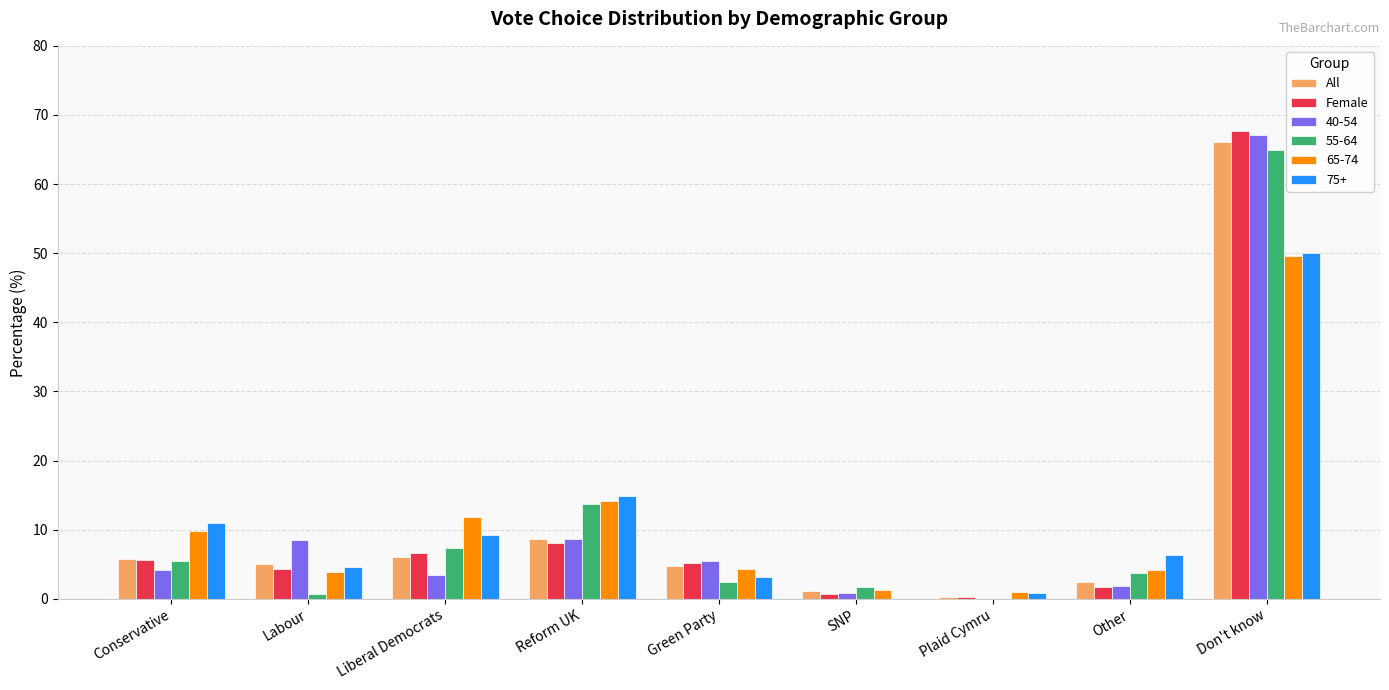

Which series changed the most between Labour and Liberal Democrats?

65-74